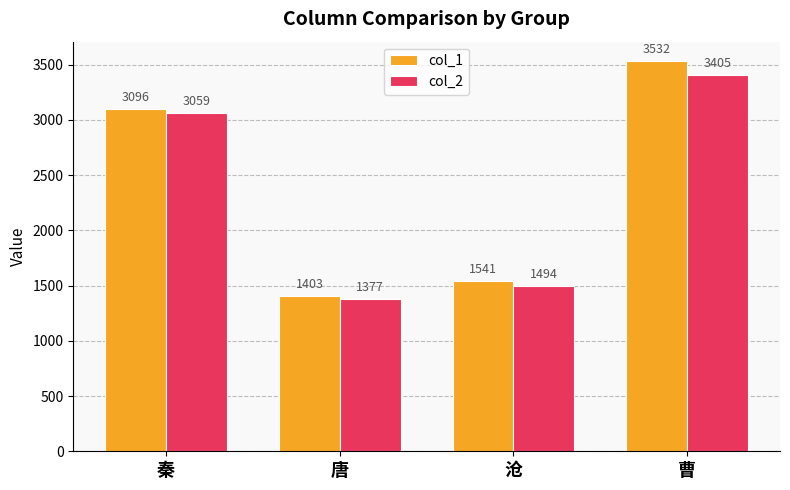

Reading left to right, list all the values displayed in this chart.

col_1: 秦=3096	唐=1403	沧=1541	曹=3532
col_2: 秦=3059	唐=1377	沧=1494	曹=3405